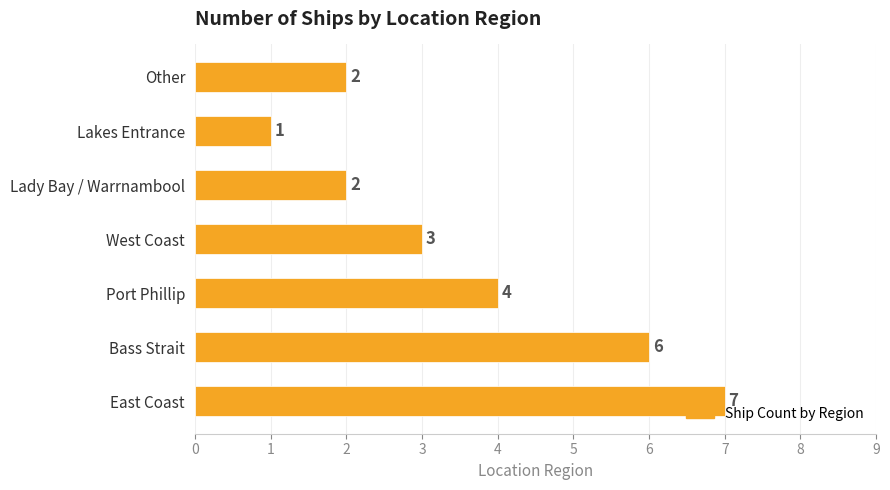

How many bars are there in total?

7